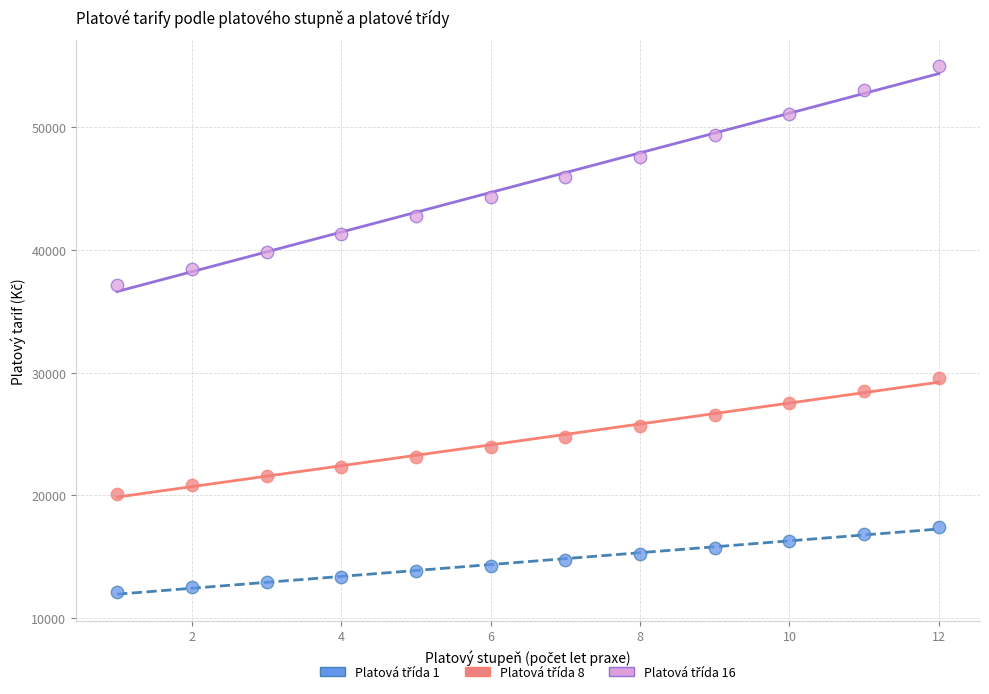

What is the X range (max minus min) for the scatter plot?

11